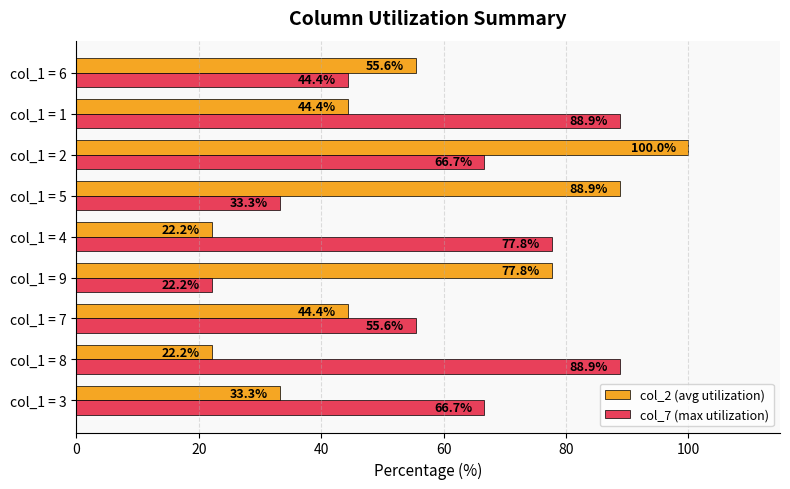

Rank the series by their average value, from highest to lowest.

col_7 (max utilization), col_2 (avg utilization)